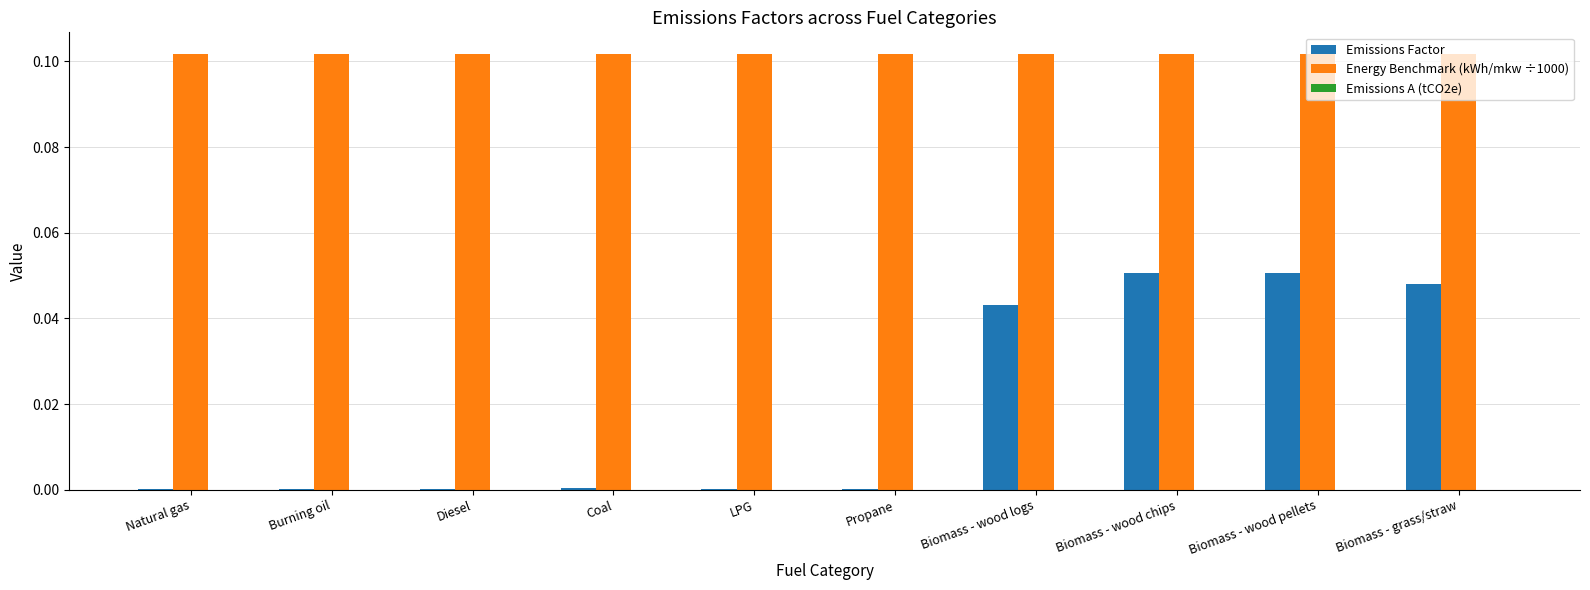

Is the value of Emissions Factor at Coal greater than the value of Energy Benchmark (kWh/mkw ÷1000) at Coal?

No